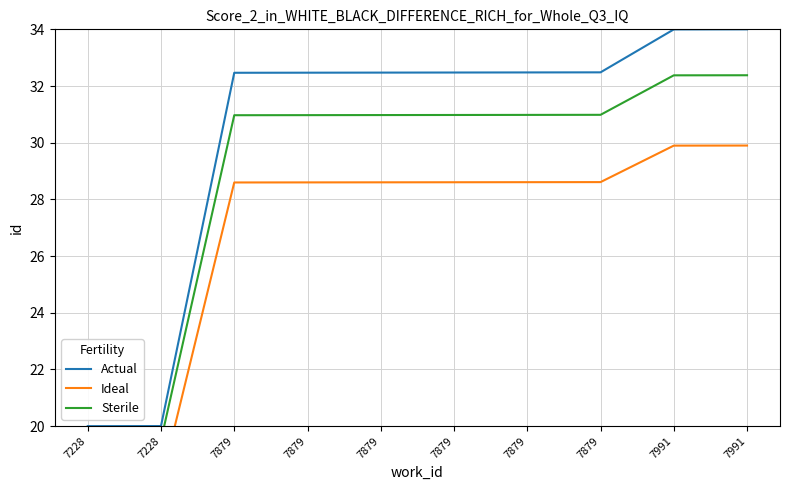

What is the value of the Sterile point at the 7th from the left?

31.0